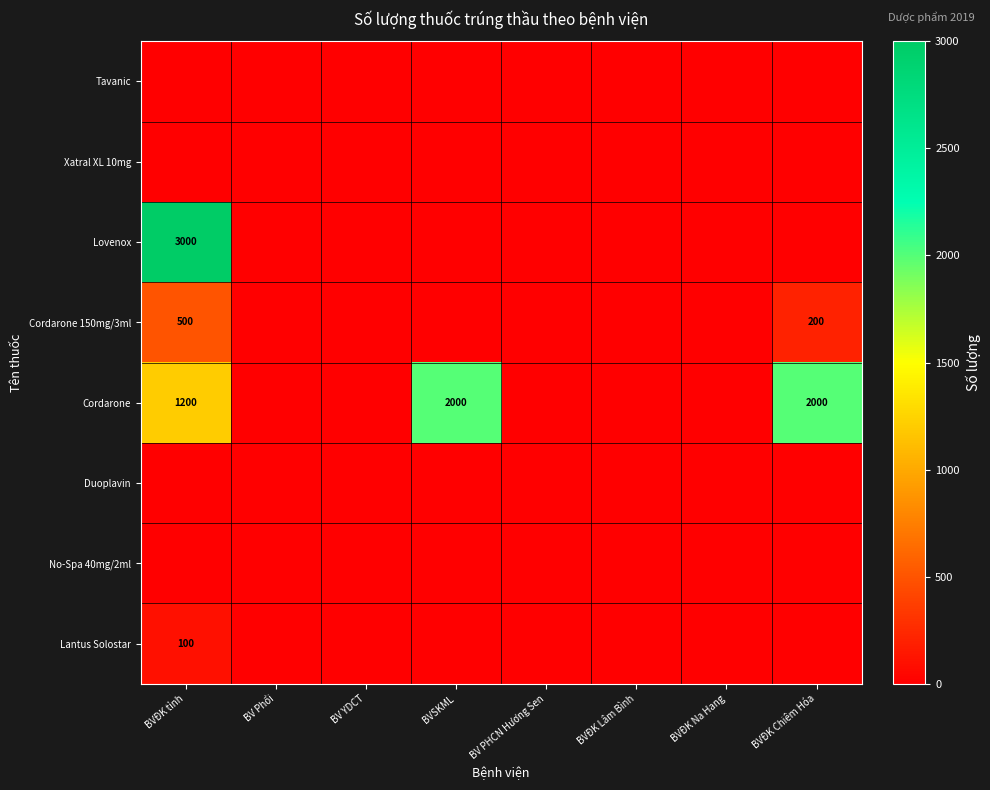

At which category does the chart reach its peak across all series?

BVĐK tỉnh